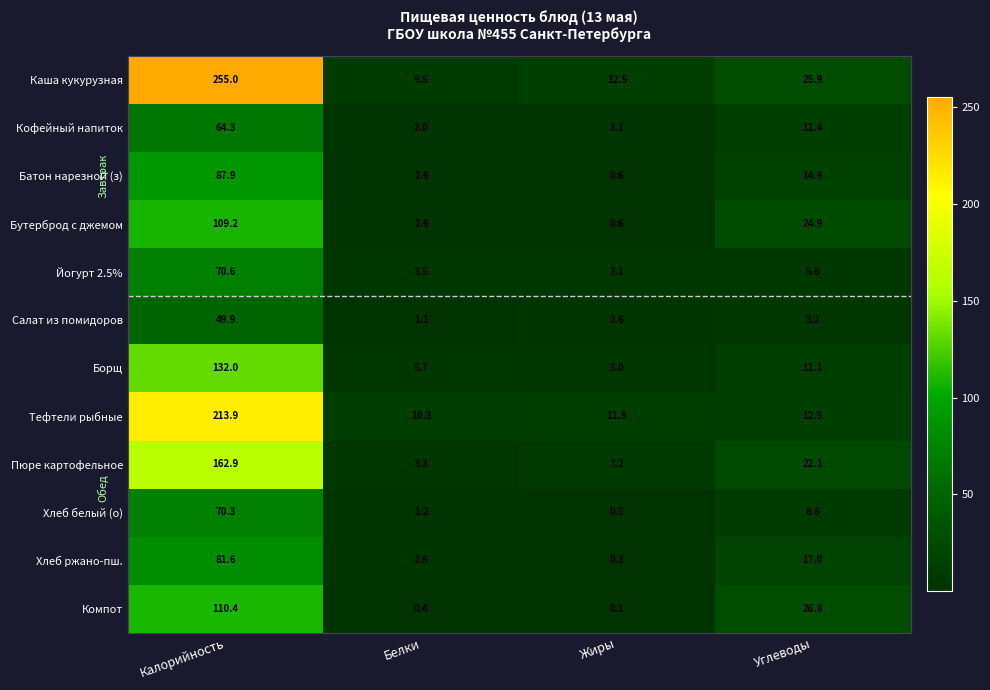

Is it true that Йогурт 2.5% equals 3.5 at Белки?

True